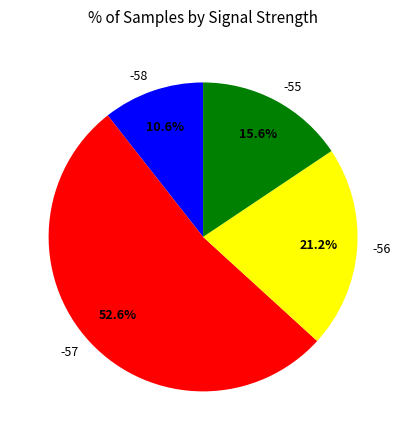

To the nearest percent, what is the average slice percentage?

25%